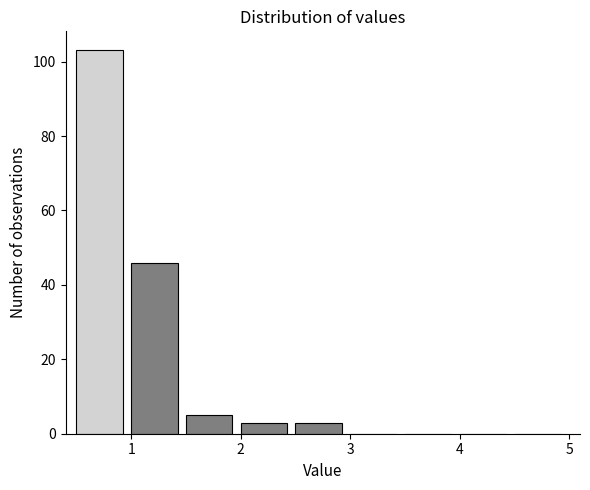

What is the height of the bar covering 2.0 to 2.5 on the x-axis? The values are not printed on the chart, so give them approximately, as read against the axis.

4